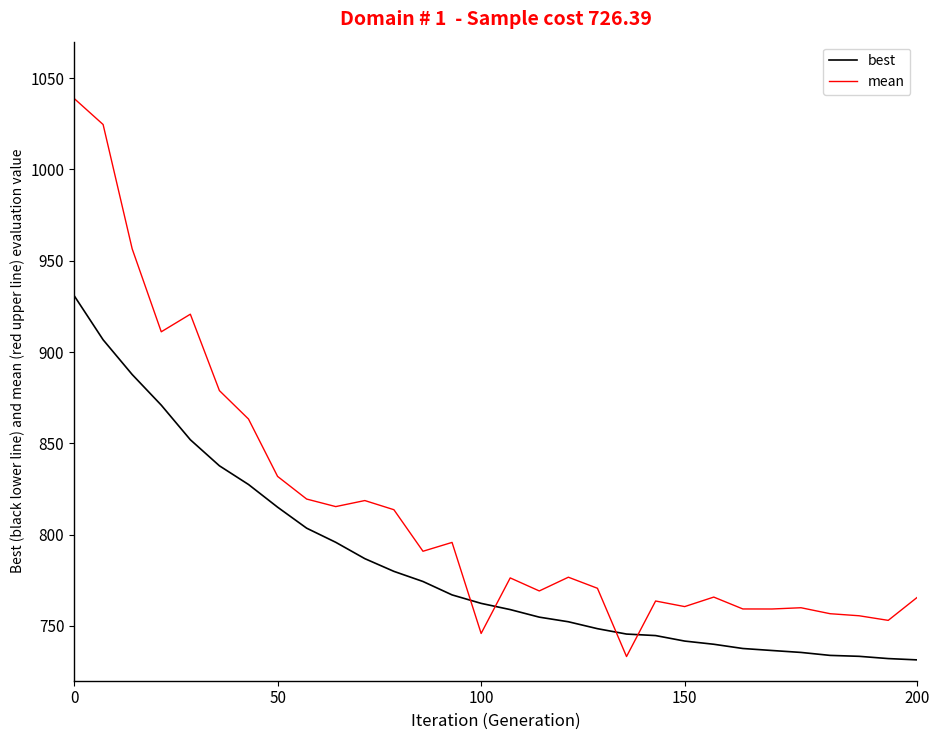

True or false: mean and best intersect in this chart.

True